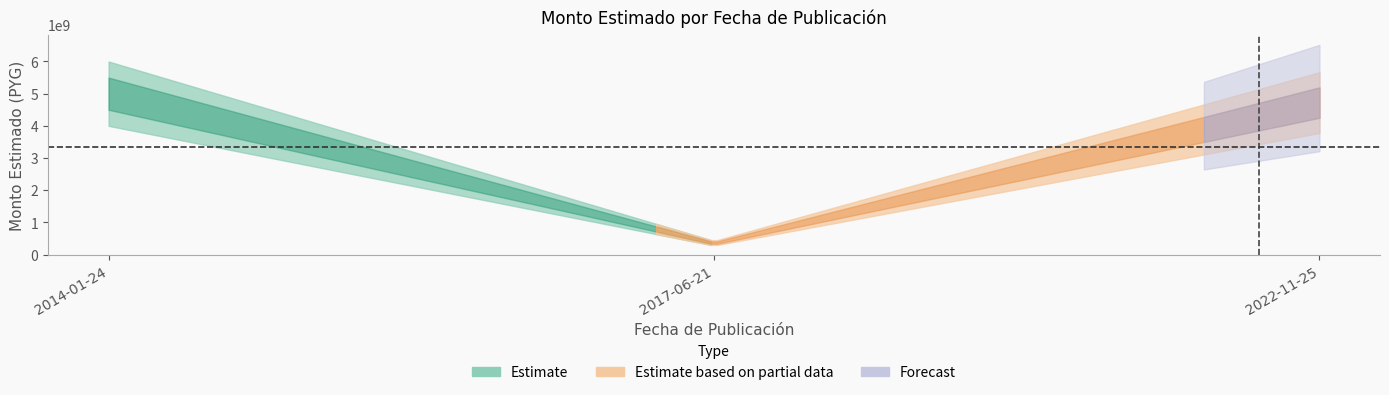

At which label does the data first exceed 4722778000?

2014-01-24